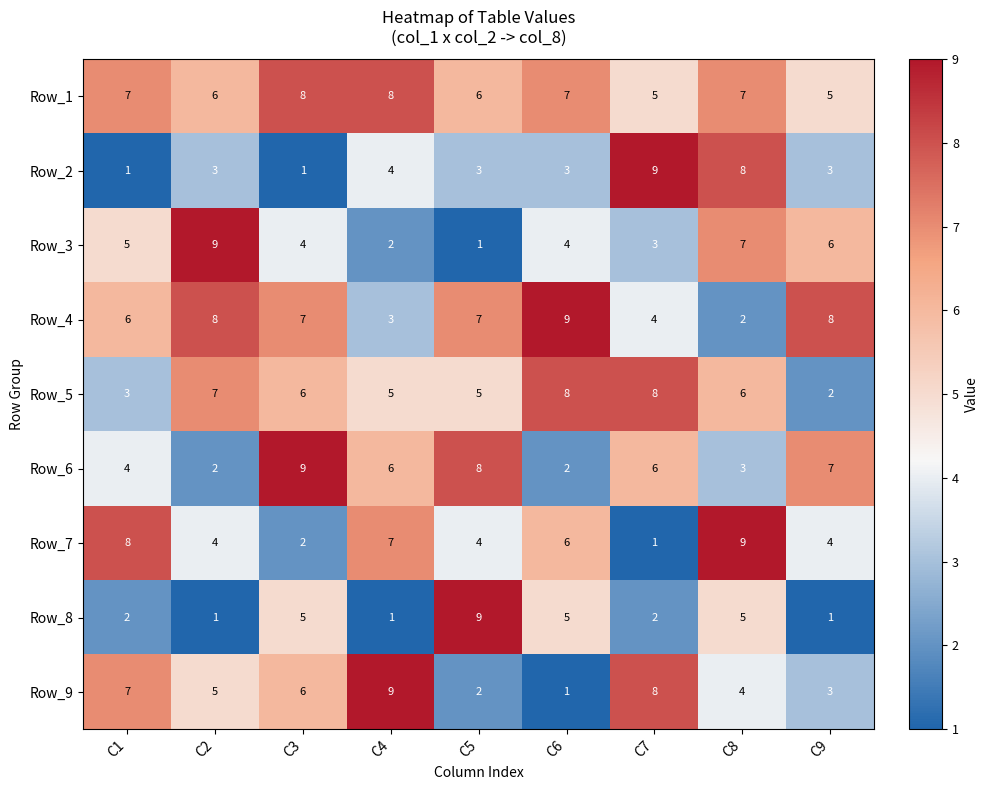

How many distinct data groups are displayed?

9